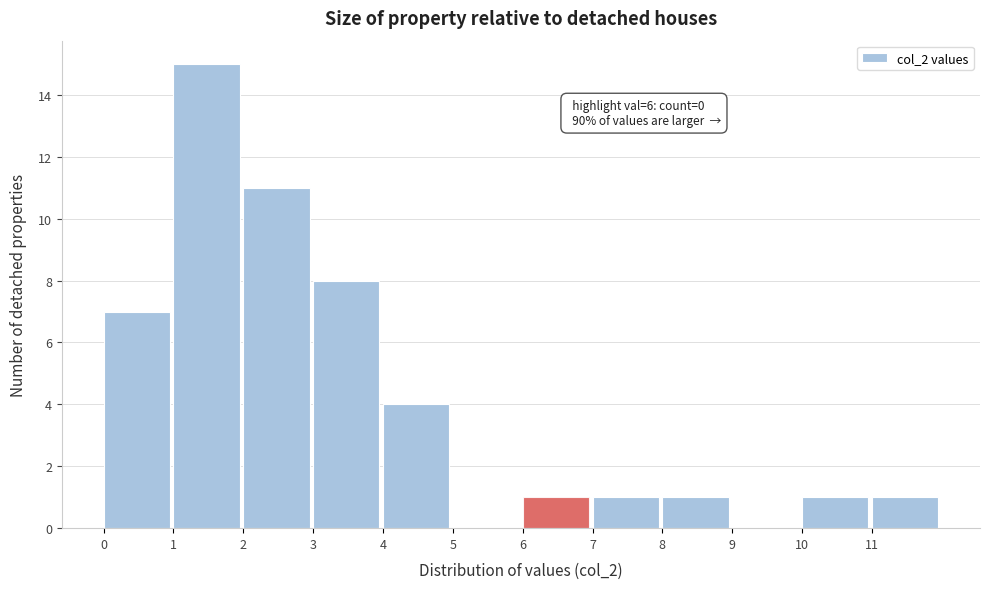

Over which range of the x-axis is the bar tallest?

1 to 2